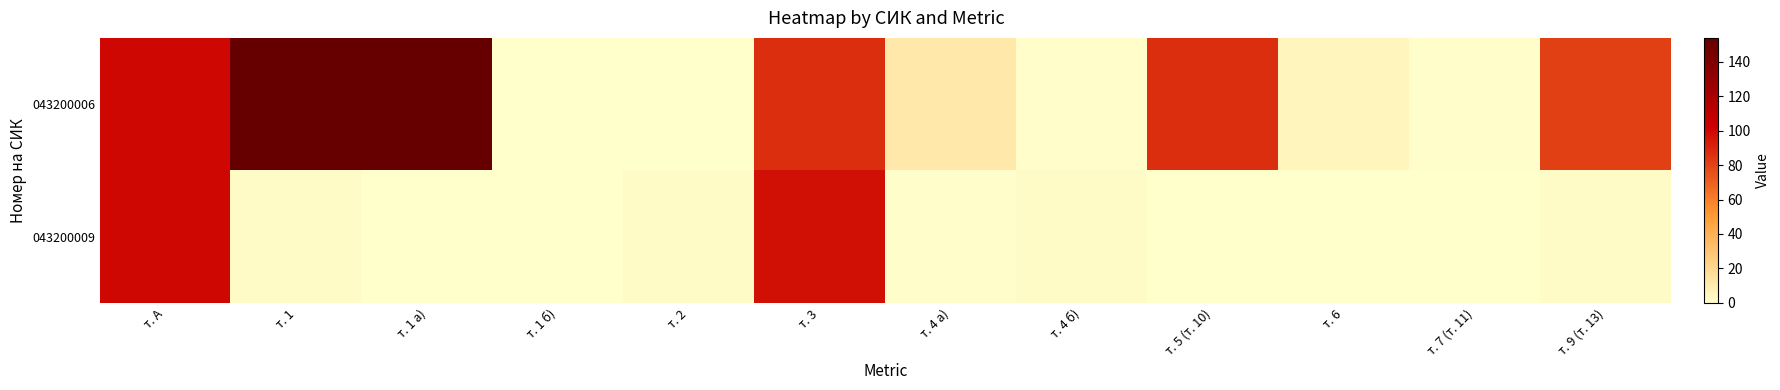

Reading right to left, what are all the values shown in this chart?

043200006: т. 9 (т. 13)=81	т. 7 (т. 11)=1	т. 6=5	т. 5 (т. 10)=87	т. 4 б)=1	т. 4 а)=12	т. 3=87	т. 2=0	т. 1 б)=0	т. 1 а)=154	т. 1=154	т. А=100
043200009: т. 9 (т. 13)=2	т. 7 (т. 11)=0	т. 6=0	т. 5 (т. 10)=0	т. 4 б)=2	т. 4 а)=1	т. 3=97	т. 2=2	т. 1 б)=0	т. 1 а)=0	т. 1=2	т. А=100